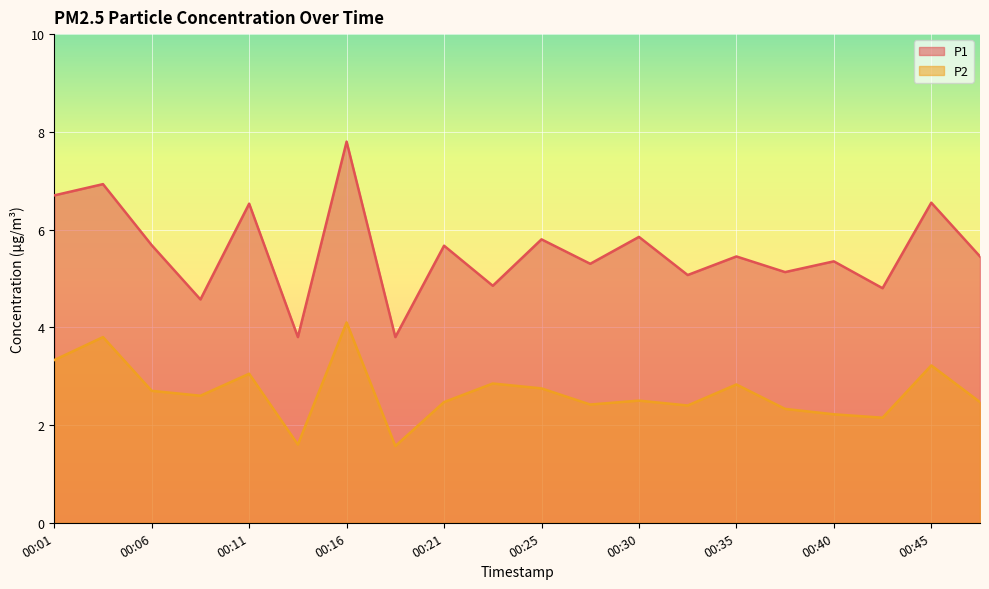

What is the minimum value shown in the chart?

1.6